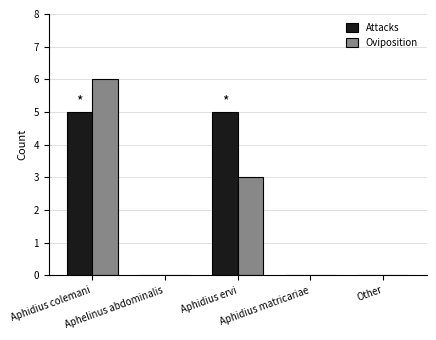

What are all the series names shown in the legend?

Attacks, Oviposition